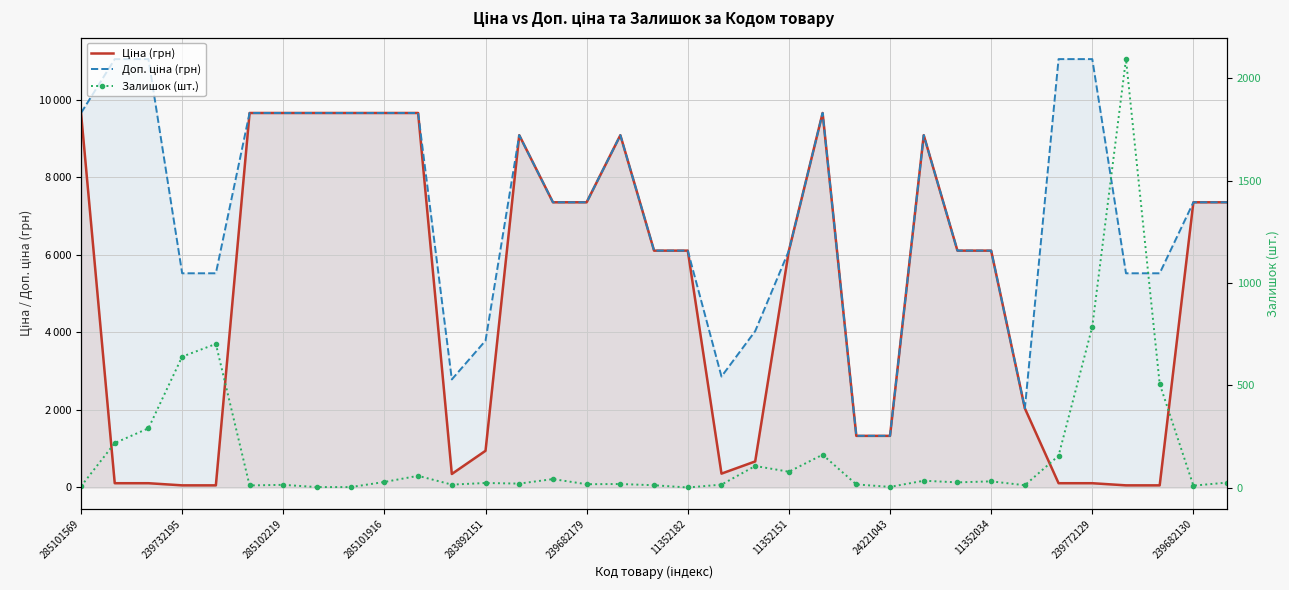

How many times do Ціна (грн) and Залишок (шт.) cross each other?

4